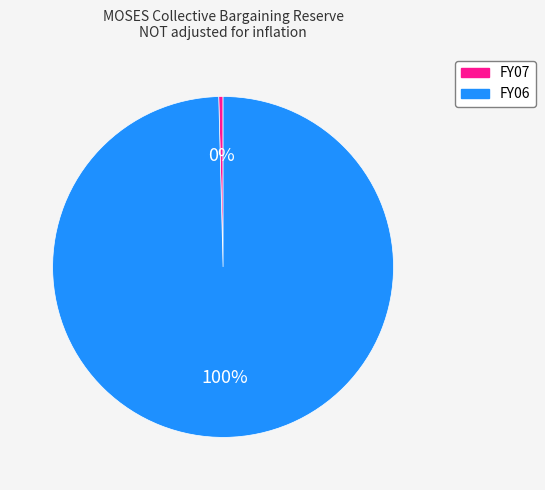

Which has a higher value, FY06 or FY07?

FY06